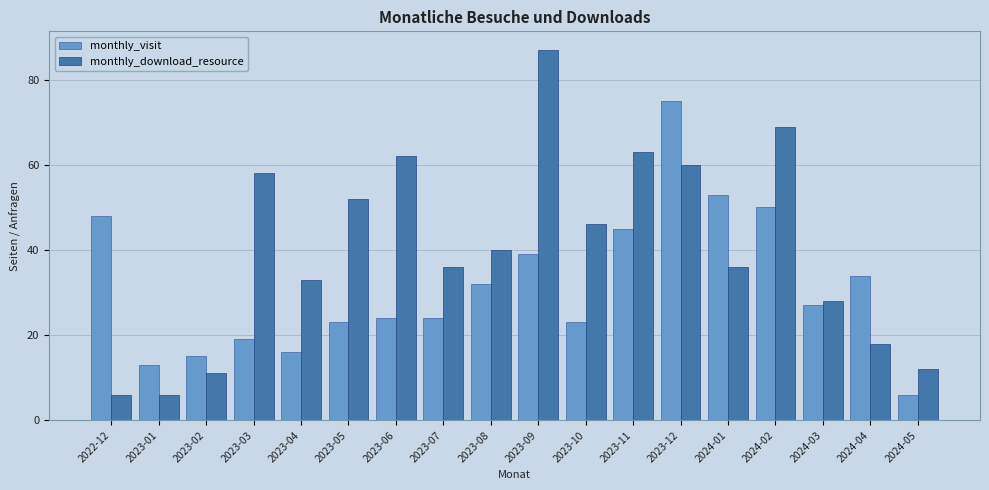

Are the bars horizontal?

No